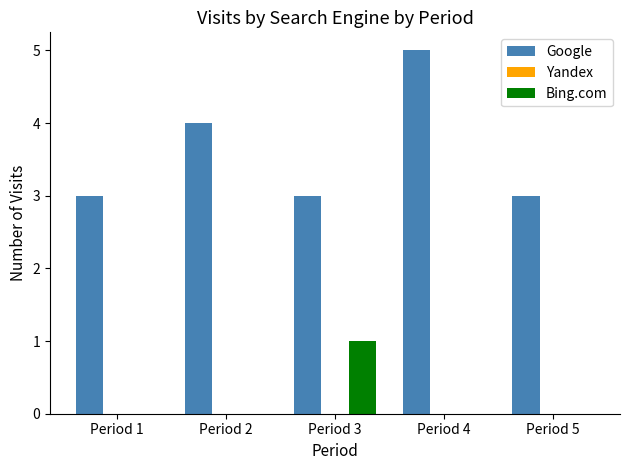

Are the bars horizontal?

No